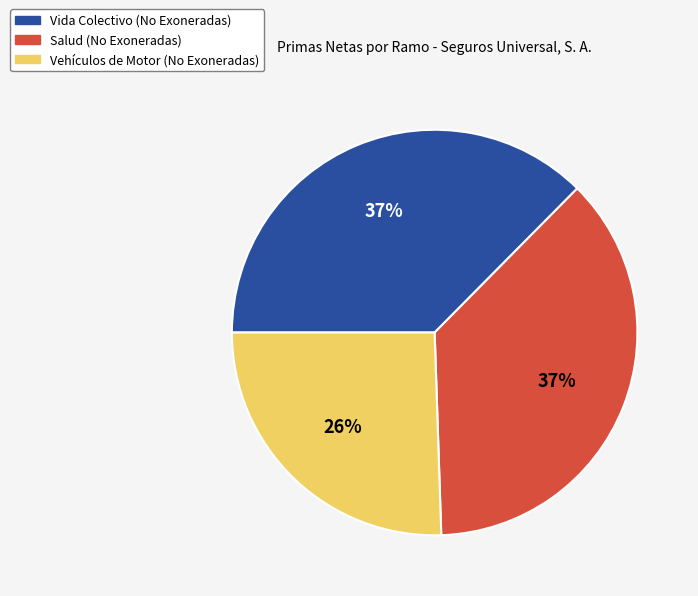

Does Vida Colectivo (No Exoneradas) represent more than half of the total?

No